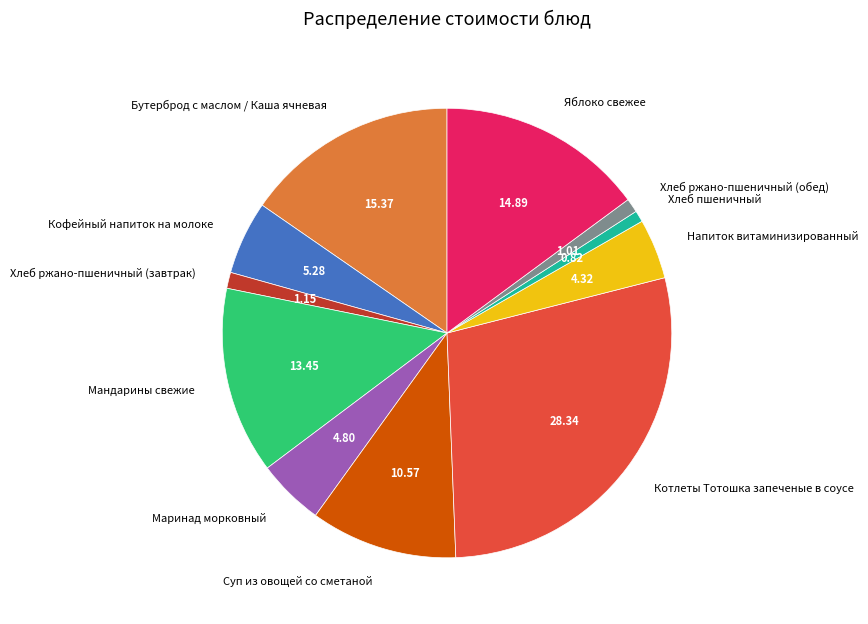

Is the sum of Котлеты Тотошка запеченые в соусе and Хлеб ржано-пшеничный (завтрак) greater than half?

No